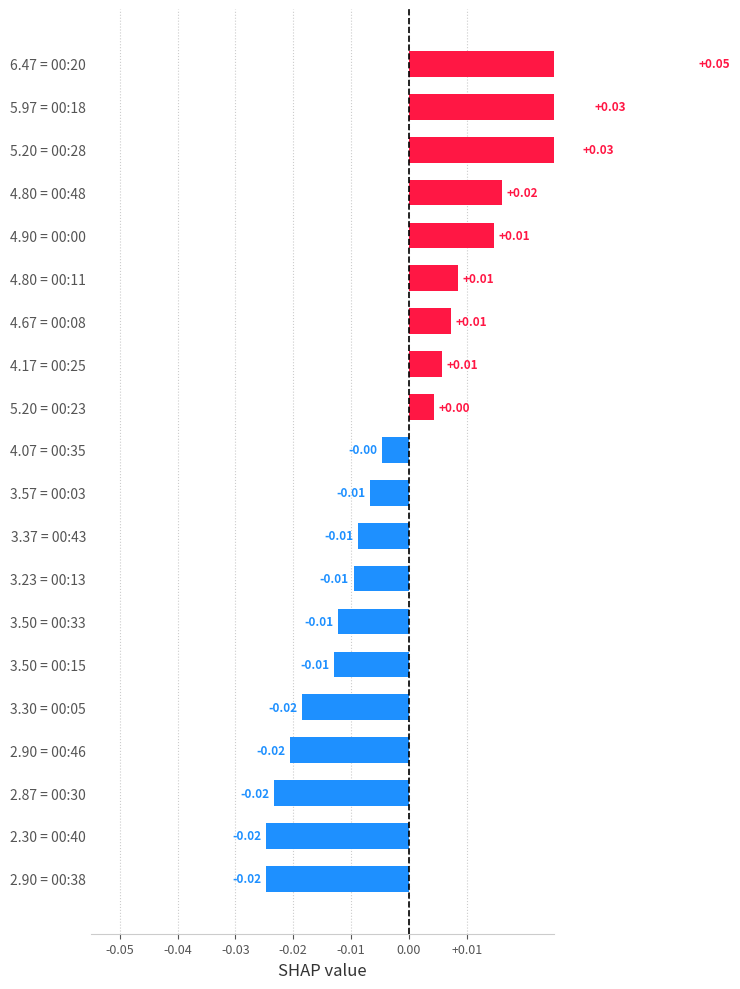

How many categories are shown in the chart?

20